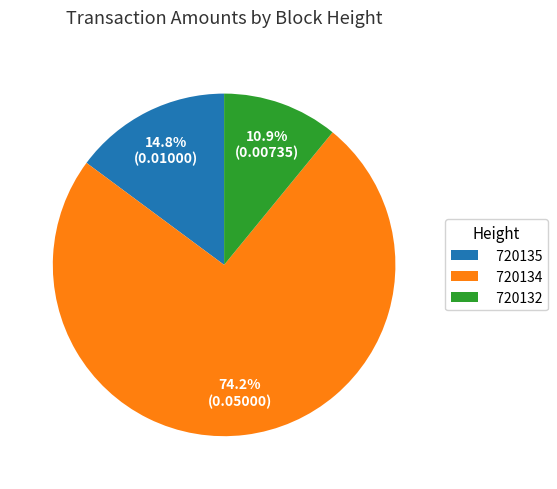

Between 720134 and 720135, which is larger?

720134